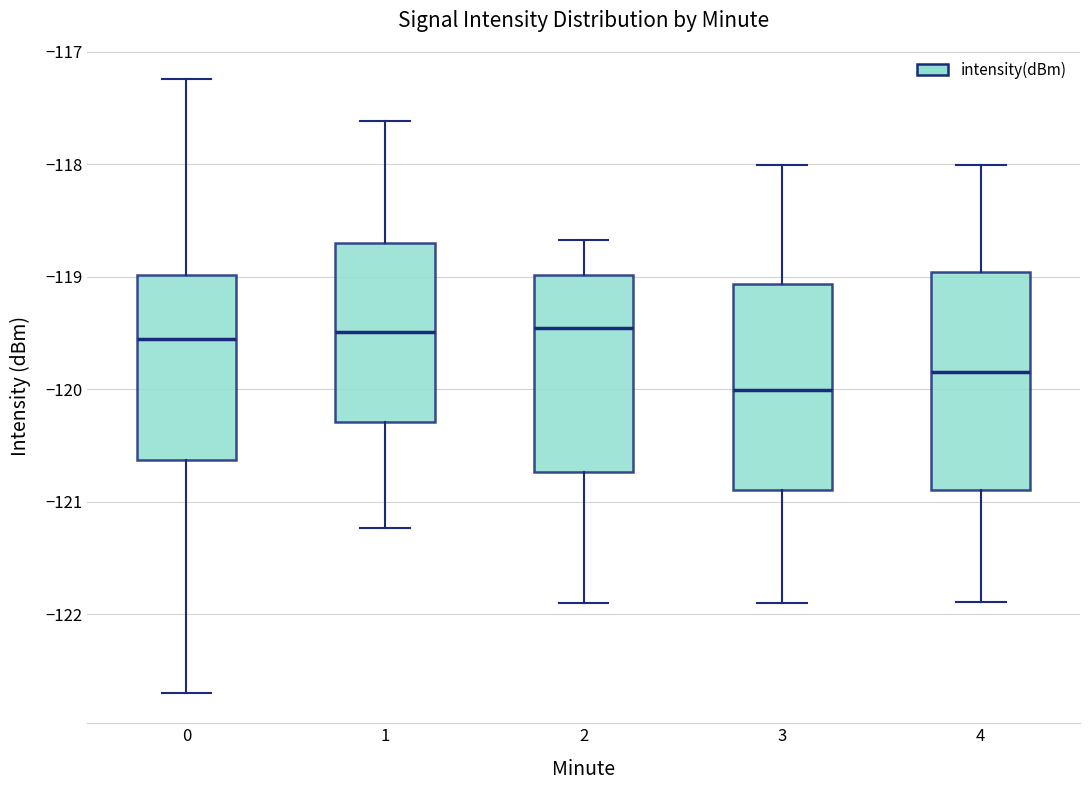

Reading left to right, read every box against the y-axis: the position of its median line, the range the box covers, and the ends of its whiskers. The values are not printed on the chart, so give them approximately, as read against the axis.

0: median -119.6, box -120.6 to -119.0, whiskers -122.7 to -117.2
1: median -119.5, box -120.3 to -118.7, whiskers -121.2 to -117.6
2: median -119.5, box -120.7 to -119.0, whiskers -121.9 to -118.7
3: median -120.0, box -120.9 to -119.1, whiskers -121.9 to -118.0
4: median -119.8, box -120.9 to -119.0, whiskers -121.9 to -118.0